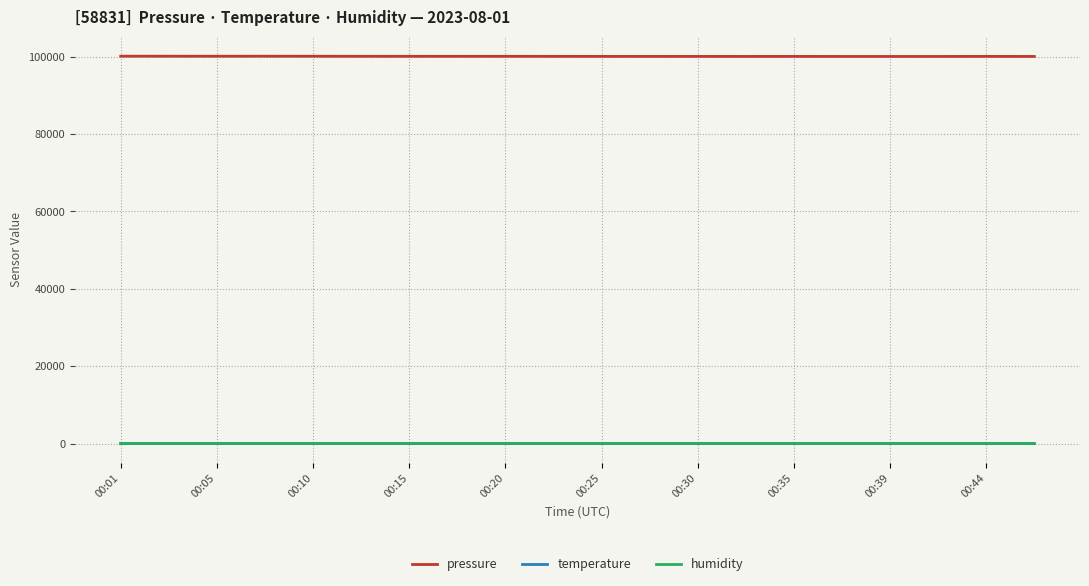

How many lines are shown in the chart?

3